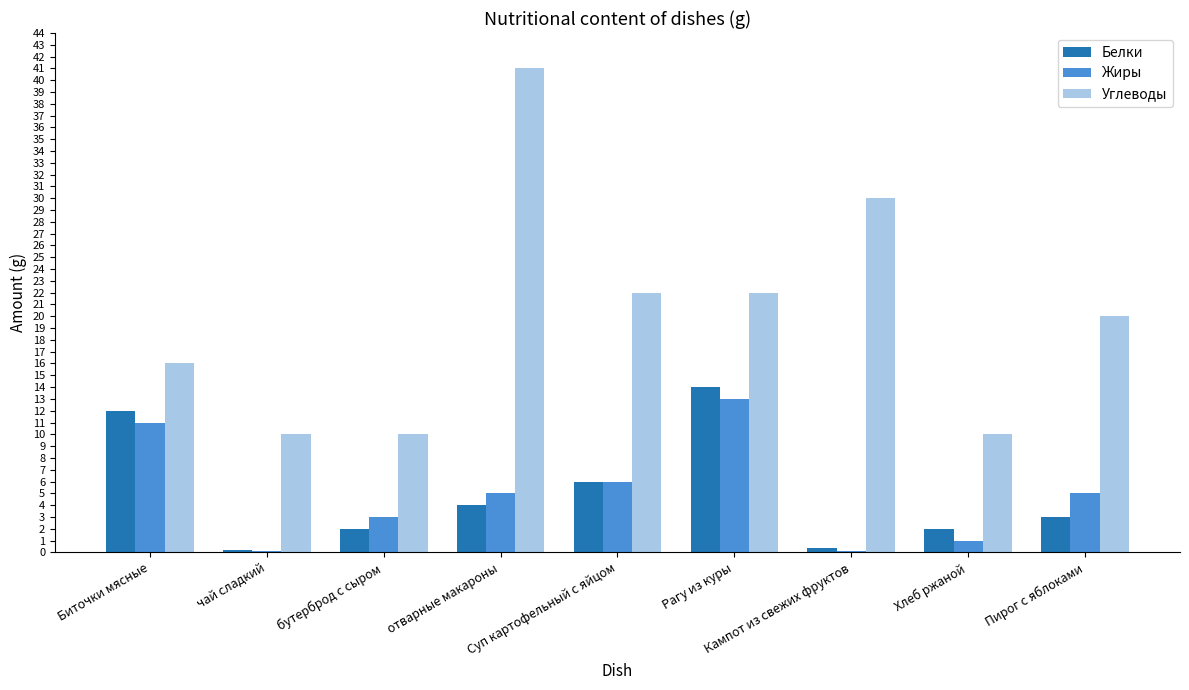

Which series has the largest total across all categories?

Углеводы